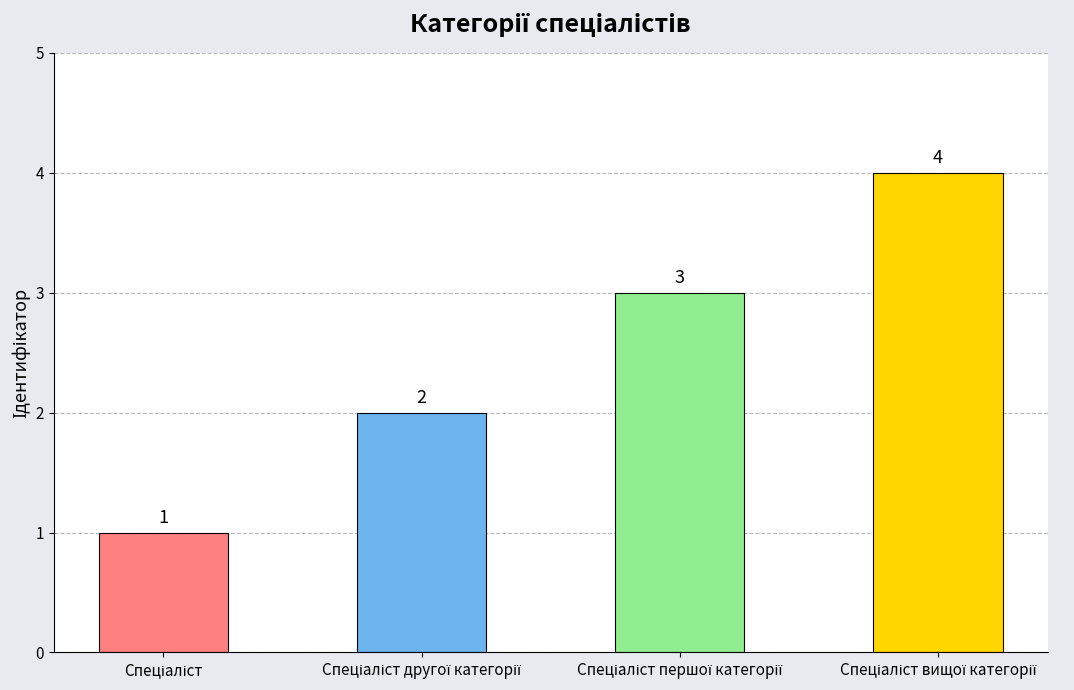

What is the sum of all values?

10